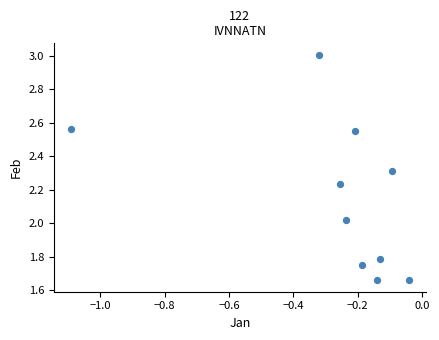

What is the range of Y values (max minus min)?

1.3